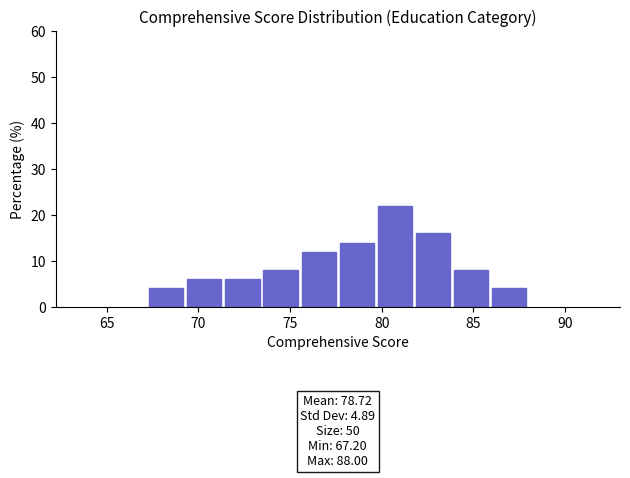

Which range on the x-axis has the tallest bar?

79.5 to 82.0